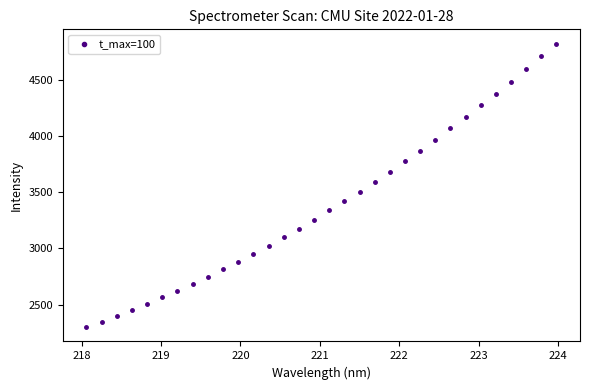

What is the range of Y values (max minus min)?

2532.1